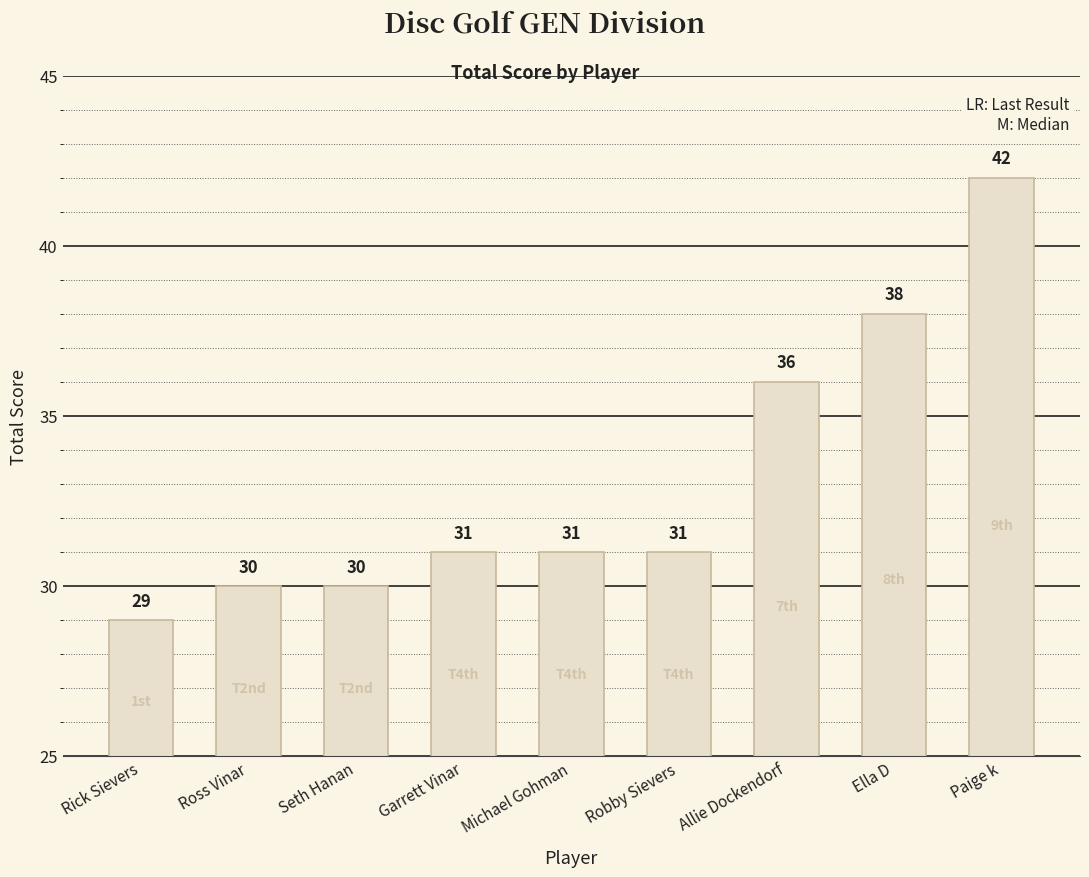

The value at Paige k is 70. True or false?

False